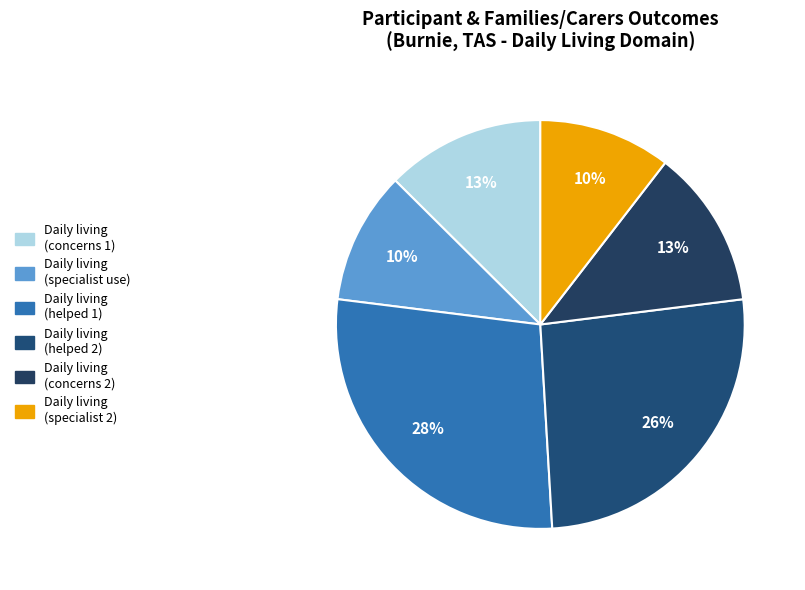

How many segments does this pie chart have?

6